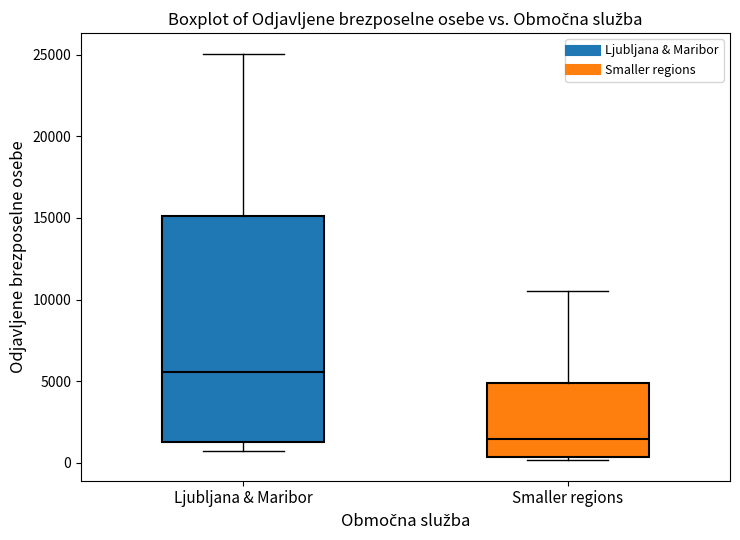

Where does the upper whisker of the box for Ljubljana & Maribor end on the y-axis? The values are not printed on the chart, so give them approximately, as read against the axis.

25000